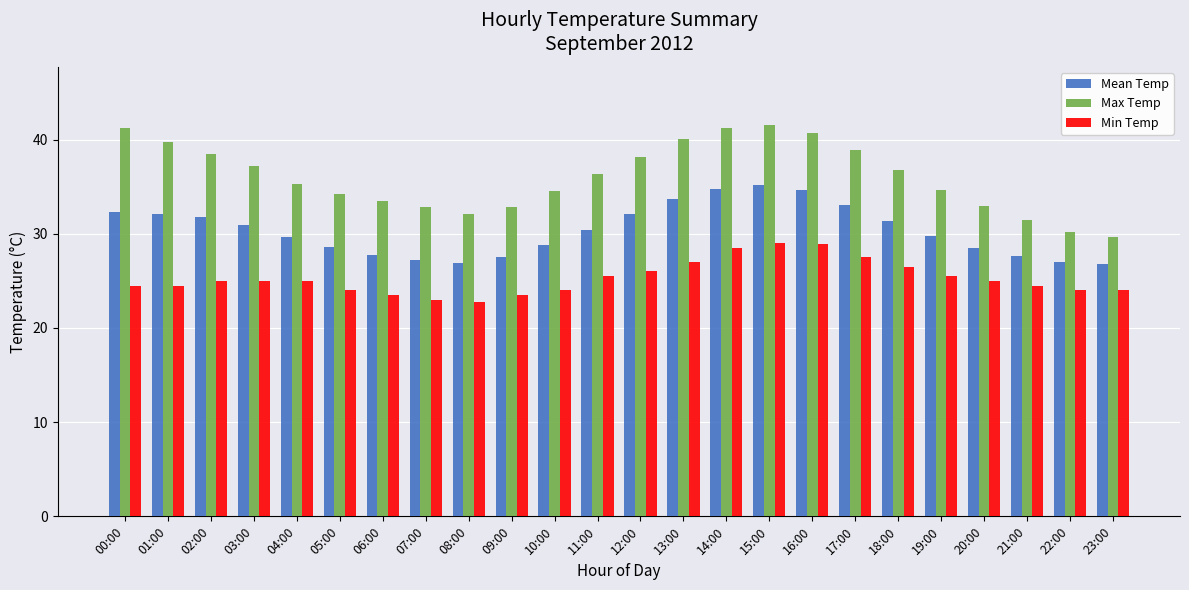

What is the highest value of the Mean Temp series?

35.2